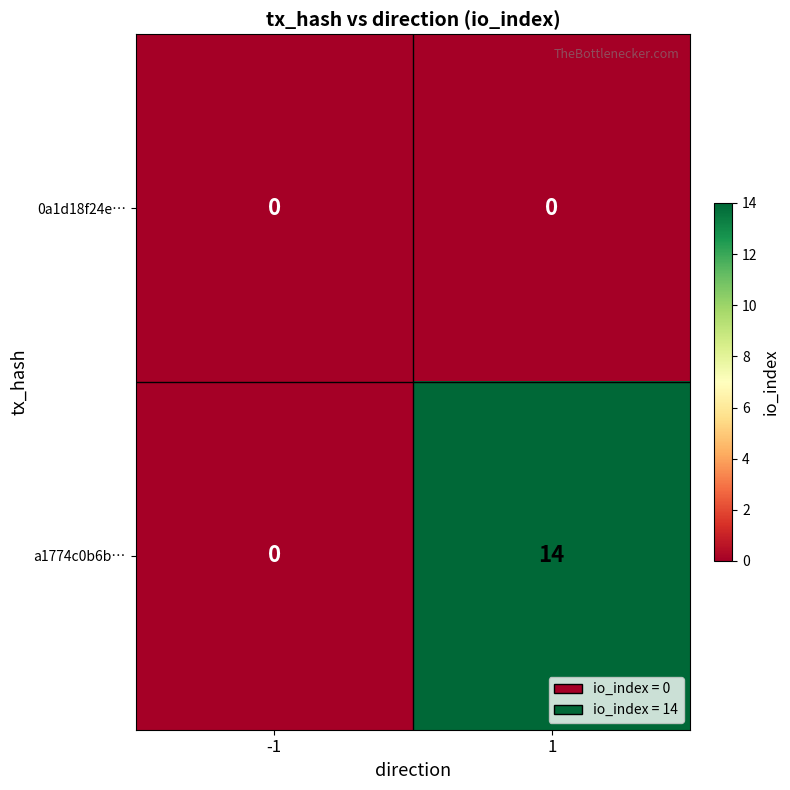

Which series has the widest spread of values?

a1774c0b6b…